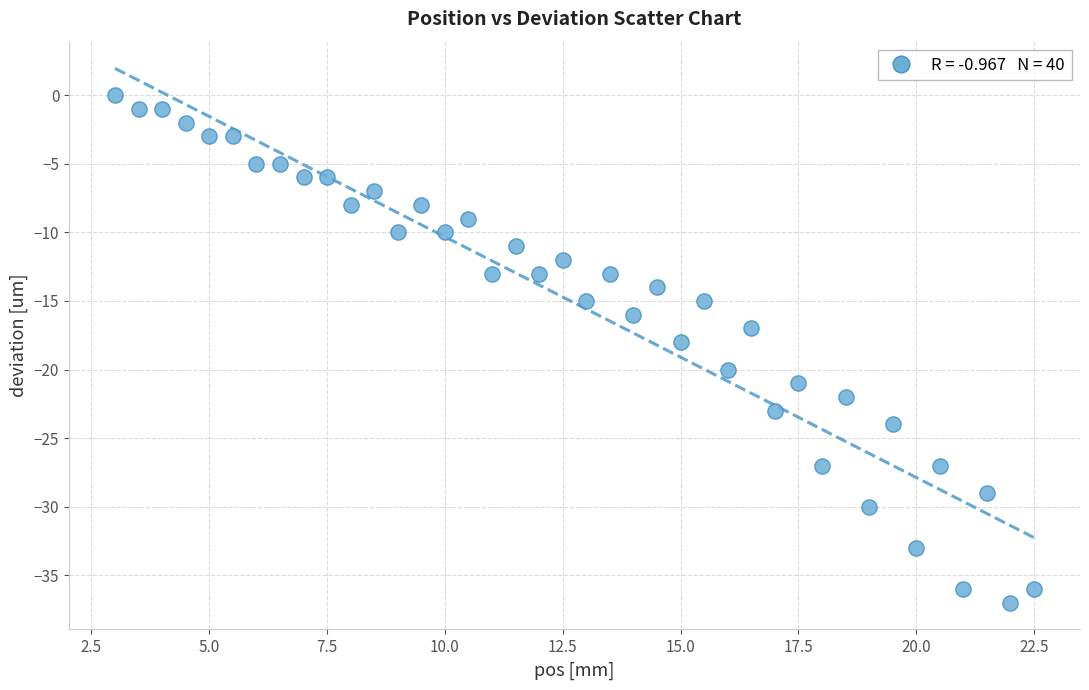

What is the range of Y values (max minus min)?

37